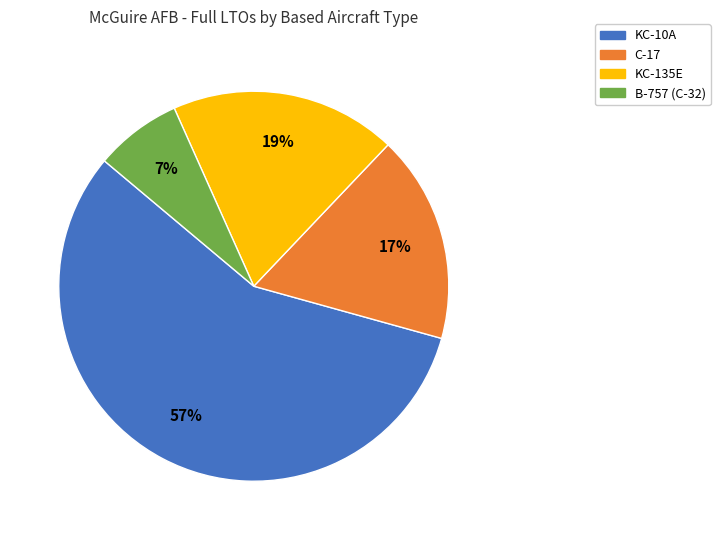

Count the number of slices in the pie.

4